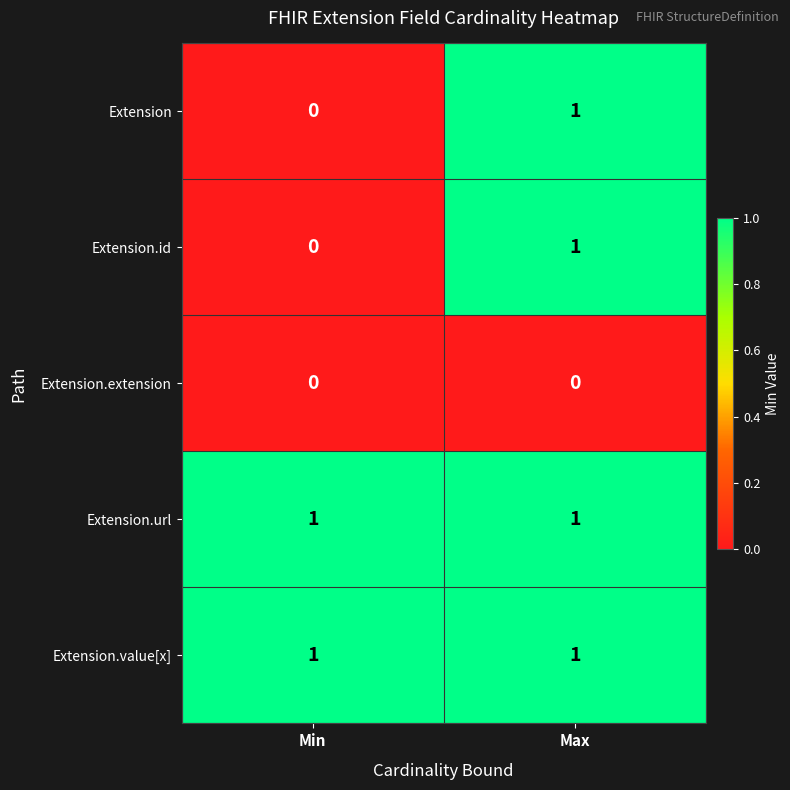

Rank the categories by Extension.id value from highest to lowest.

Max, Min